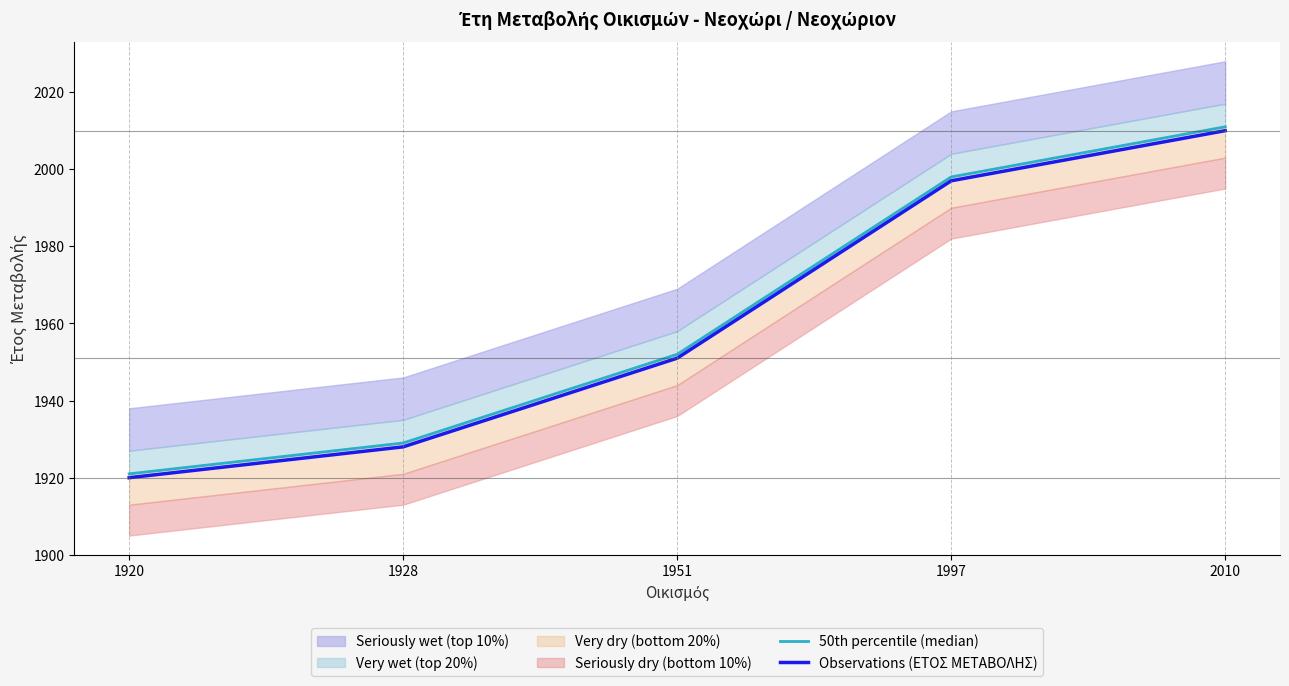

The value of 50th percentile (median) at 1997 is 3582. True or false?

False